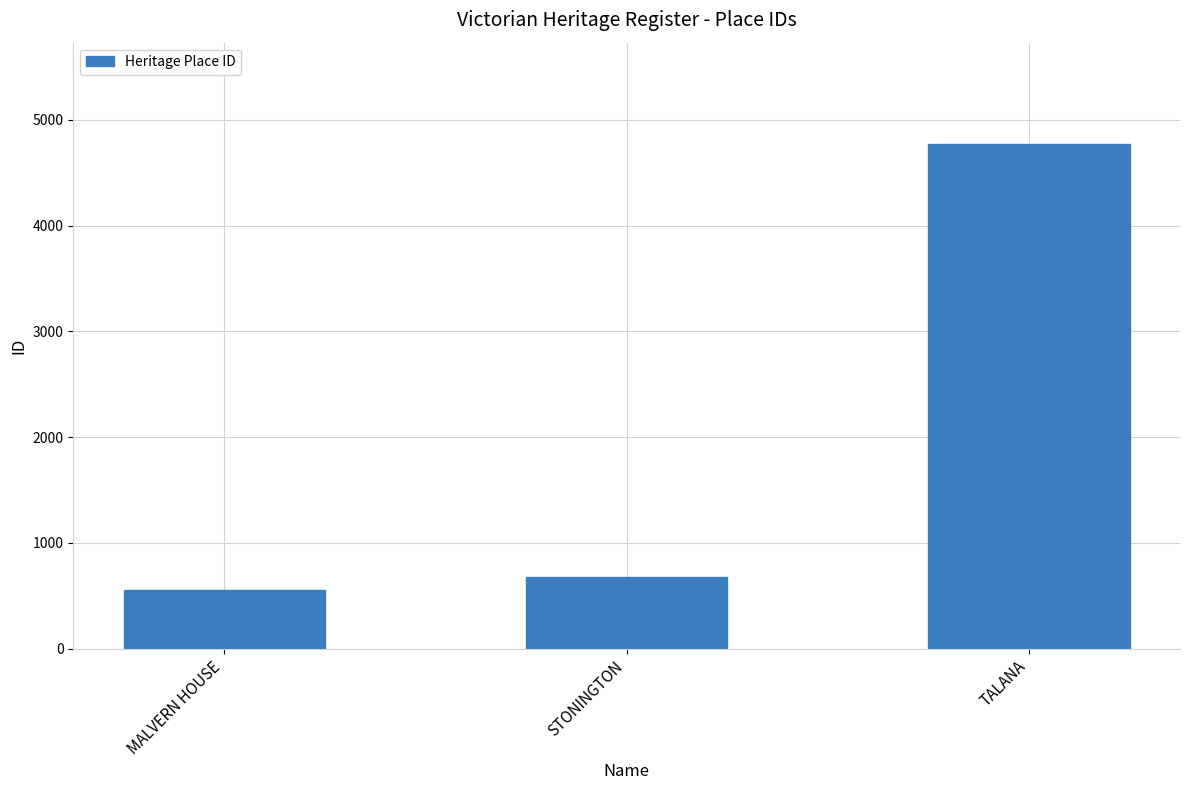

How many categories are shown in the chart?

3